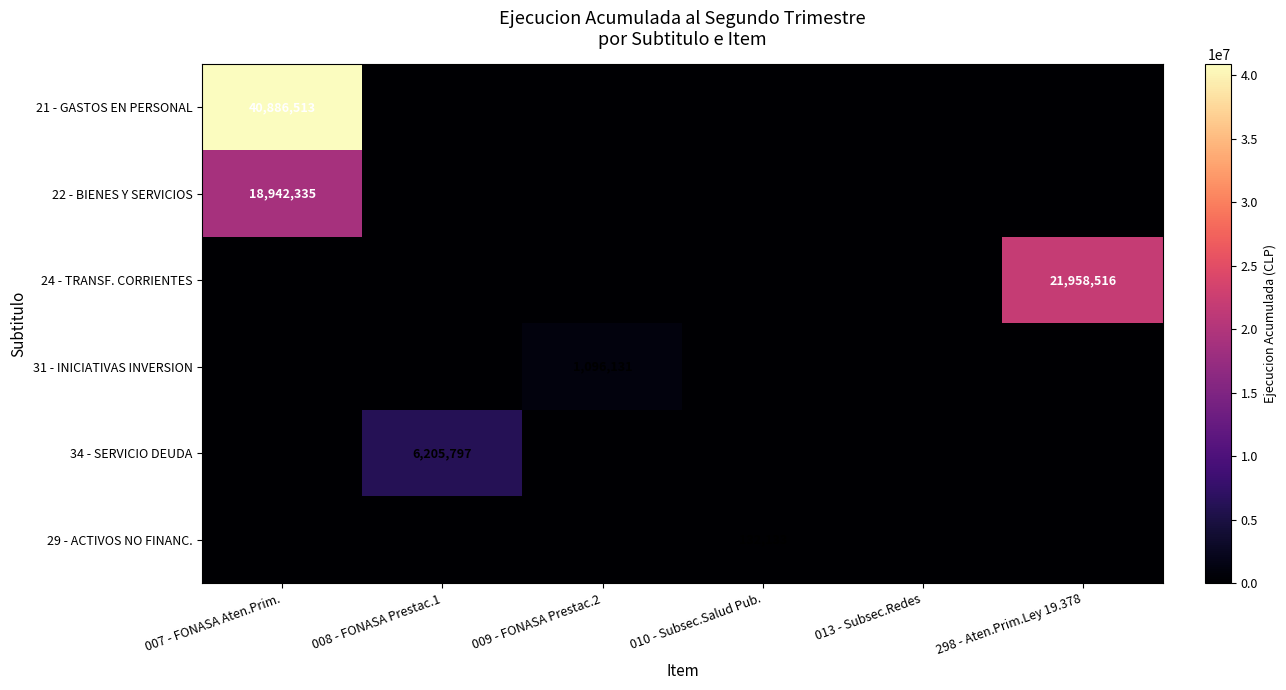

The 31 - INICIATIVAS INVERSION series shows 0 at 007 - FONASA Aten.Prim.. True or false?

True